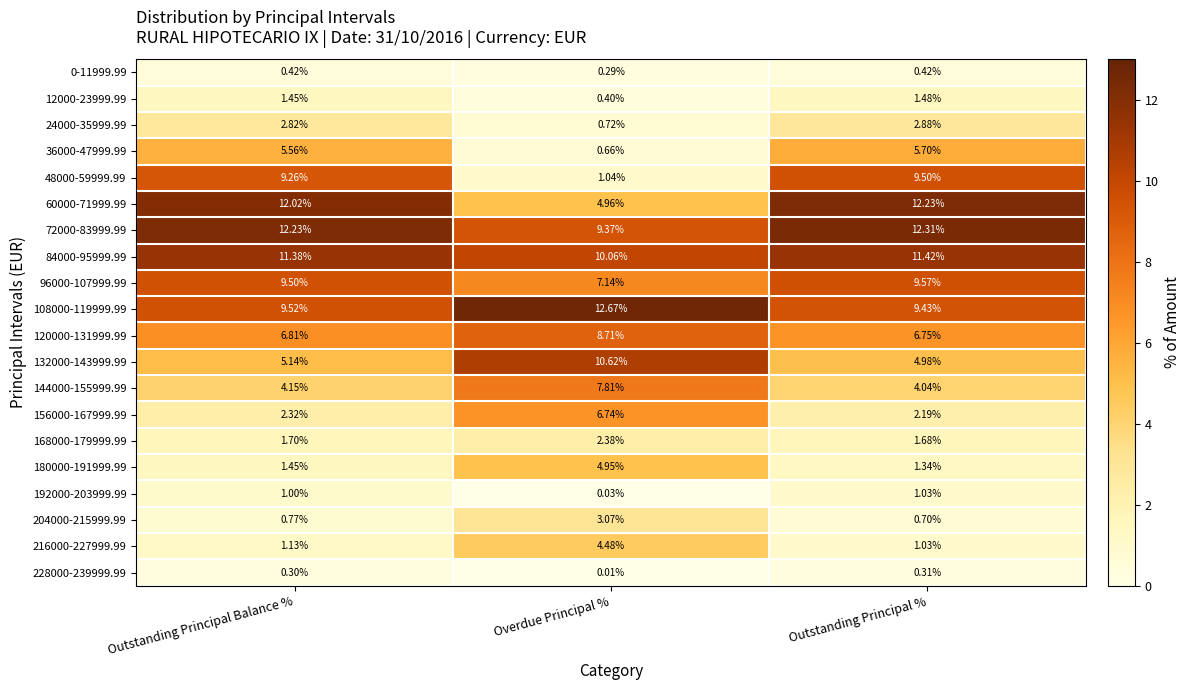

At which category is the sum across all series the highest?

Outstanding Principal %